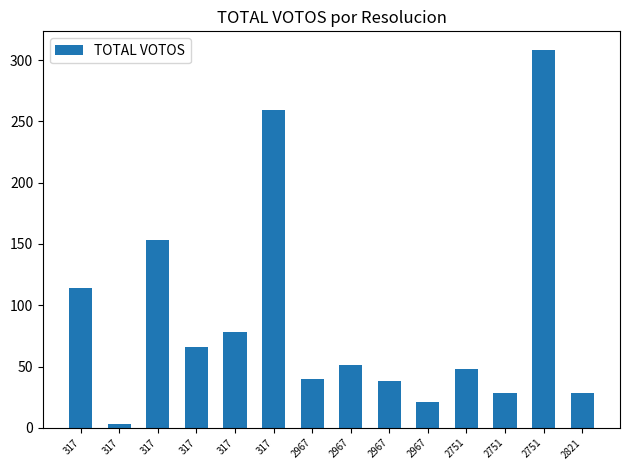

Are the bars horizontal?

No